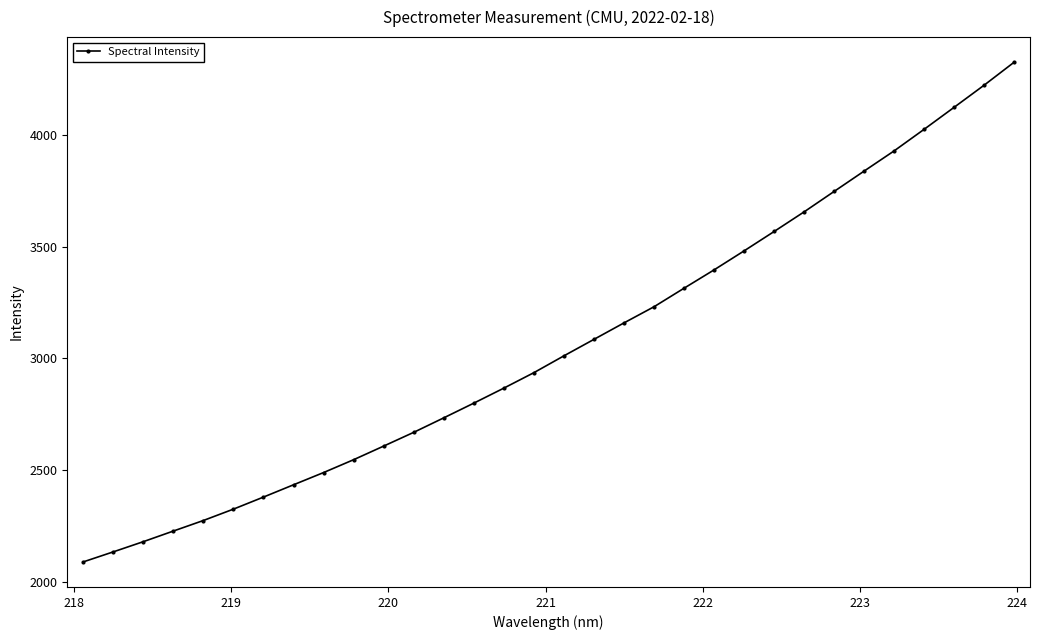

What is the greatest value displayed?

4324.8